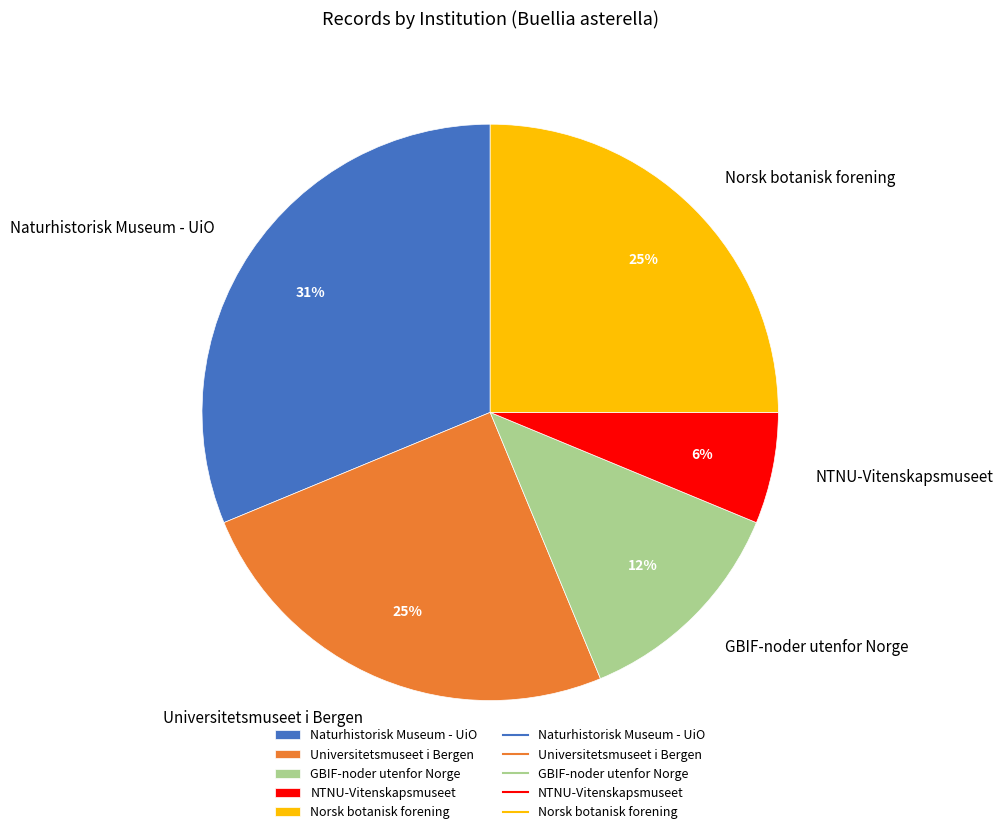

Is it true that Naturhistorisk Museum - UiO is 23% of the pie?

False